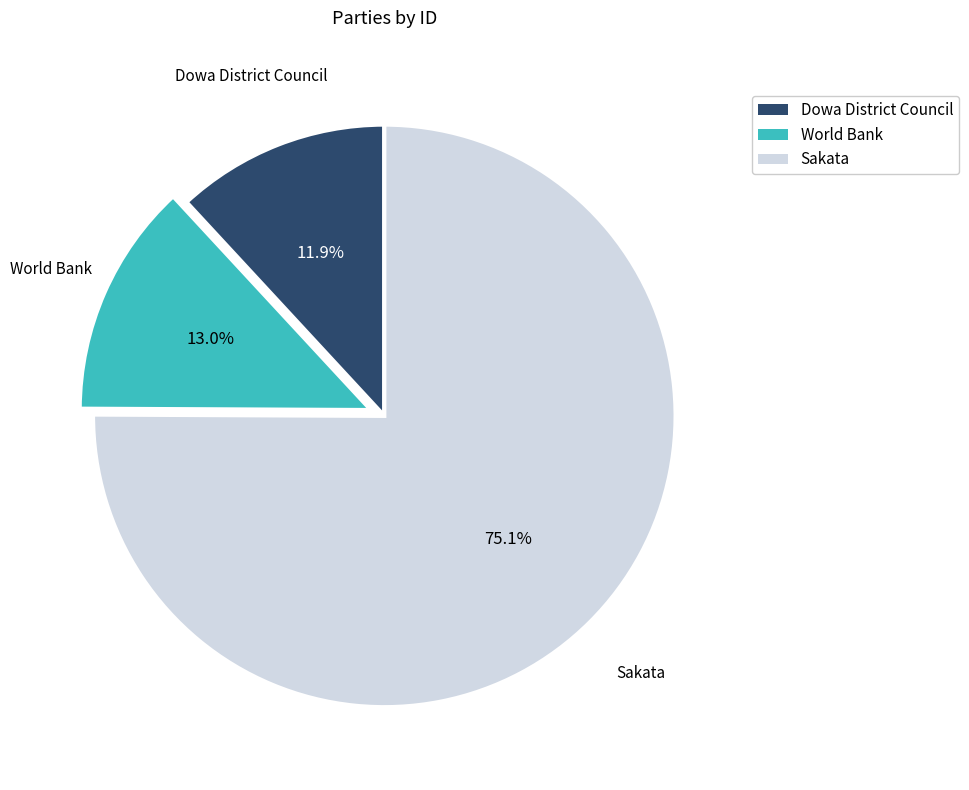

Is there any slice that represents more than half of the pie?

Yes